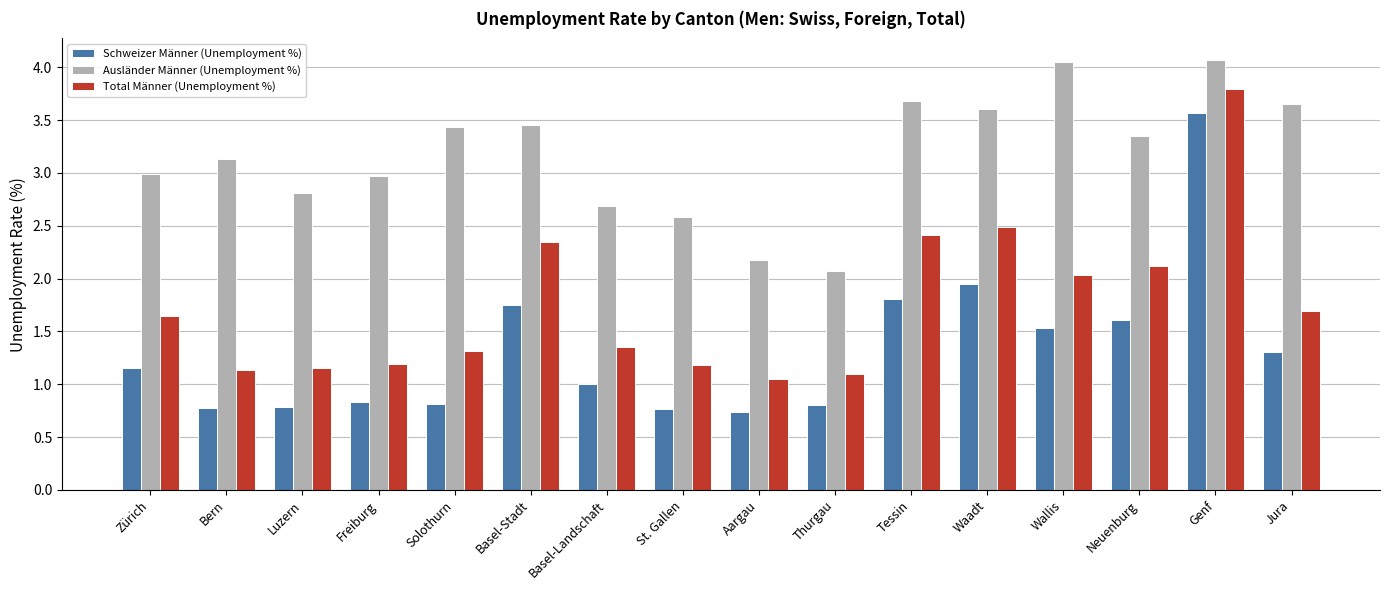

What is the difference between the highest and lowest values at Bern?

2.4